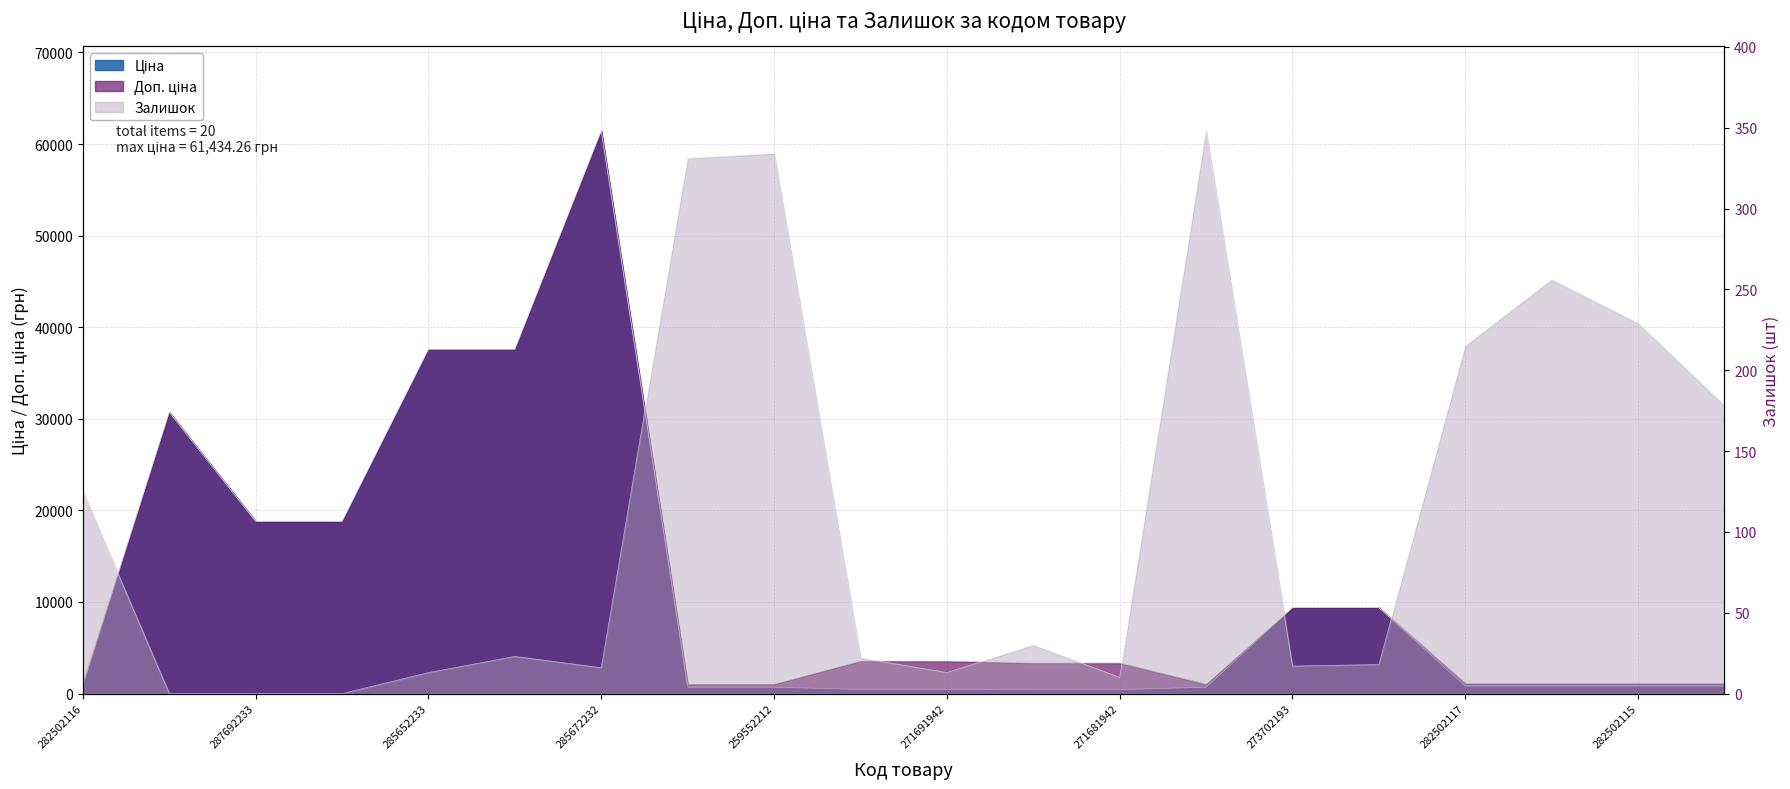

Reading left to right, what are all the values shown in this chart?

Ціна: 818.5	30717.1	18796.8	18796.8	37593.6	37593.6	61434.3	693.7	693.7	443.1	443.1	416.6	416.6	693.7	9384.0	9384.0	818.5	818.5	818.5	818.5
Доп. ціна: 1109.2	30717.1	18796.8	18796.8	37593.6	37593.6	61434.3	1024.6	1024.6	3545.0	3545.0	3332.5	3332.5	1024.6	9384.0	9384.0	1109.2	1109.2	1109.2	1109.2
Залишок: 125.0	0.0	0.0	0.0	13.0	23.0	16.0	331.0	334.0	22.0	13.0	30.0	10.0	348.0	17.0	18.0	215.0	256.0	229.0	178.0